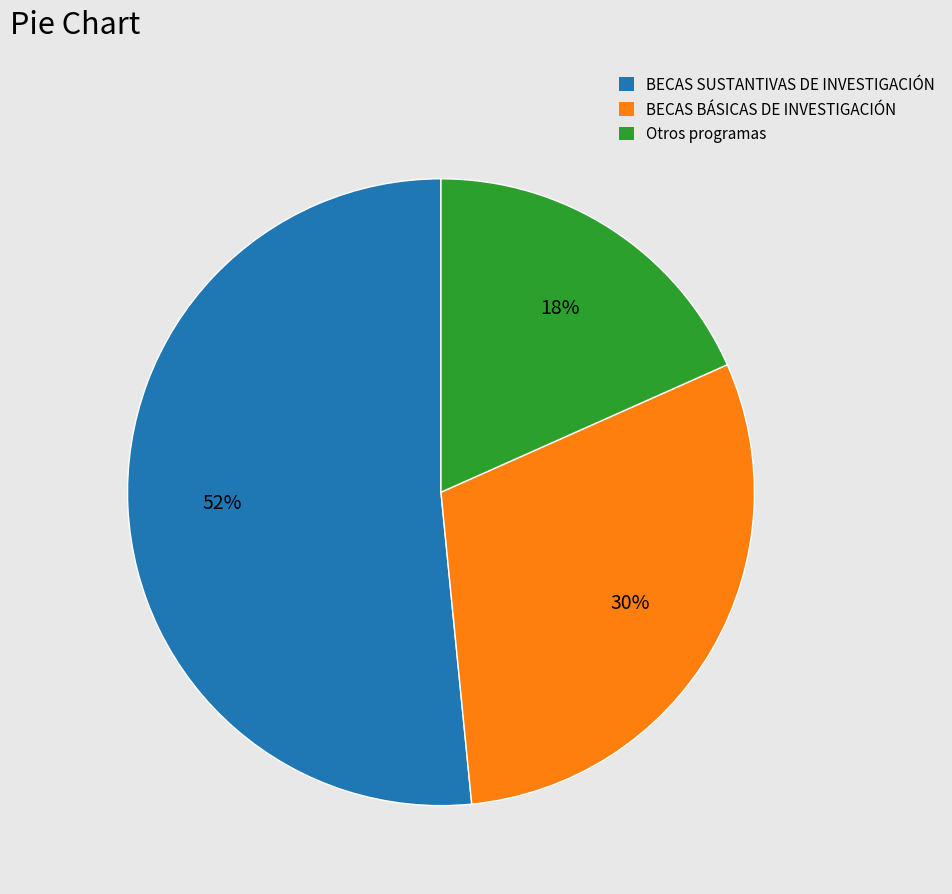

True or false: Otros programas accounts for 18% of the total.

True